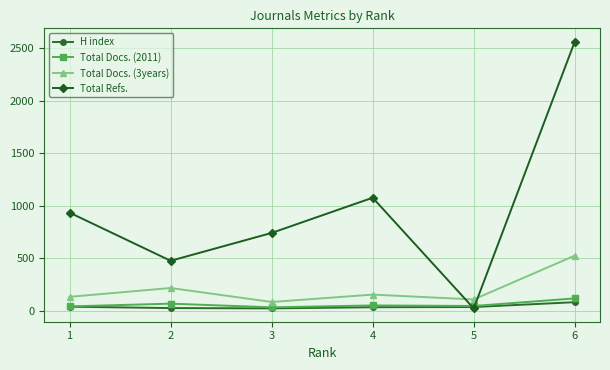

Is the value of Total Docs. (3years) at 6 greater than the value of H index at 2?

Yes